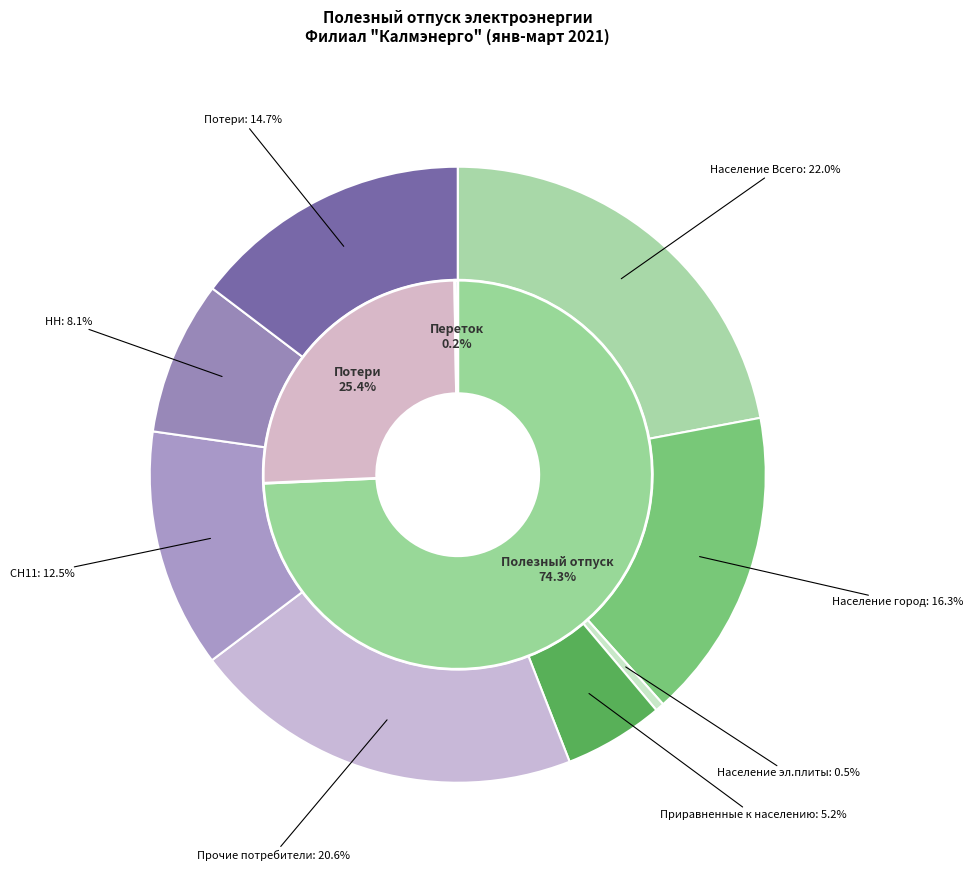

To the nearest percent, what is the difference between the Прочие потребители and Население эл.плиты slice percentages?

20%